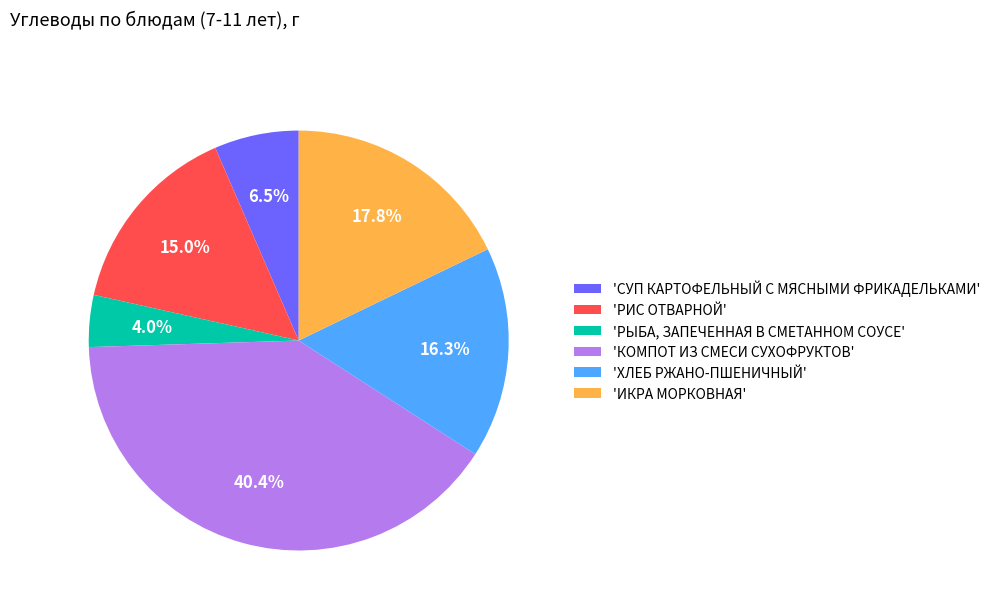

Is there any slice that represents more than half of the pie?

No